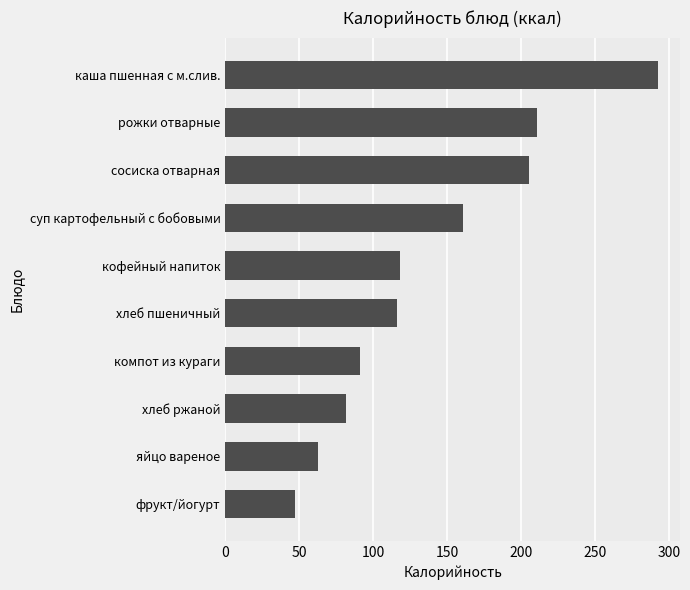

Which has a higher value, каша пшенная с м.слив. or компот из кураги?

каша пшенная с м.слив.